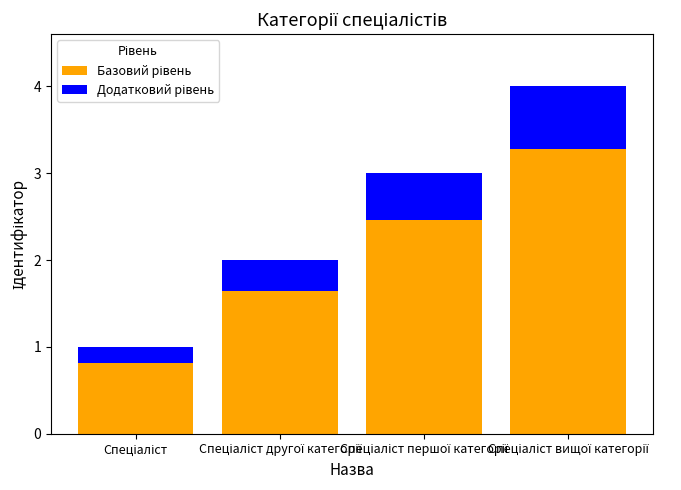

What is the sum of all Базовий рівень values?

8.2